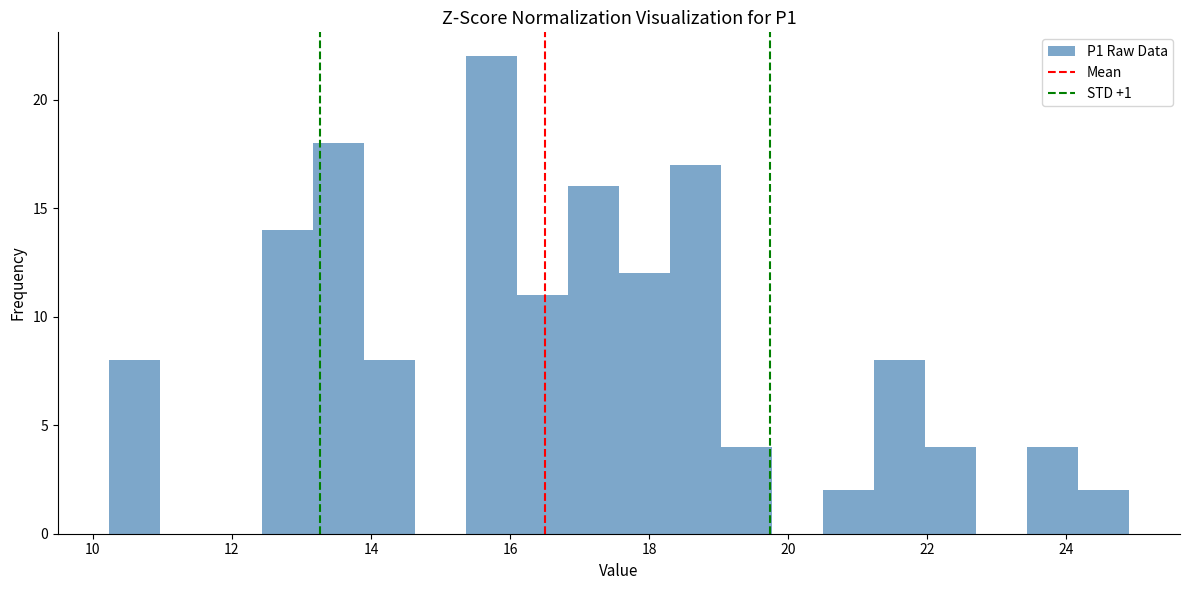

Read against the x-axis, roughly where is the centre of the tallest bar?

15.8